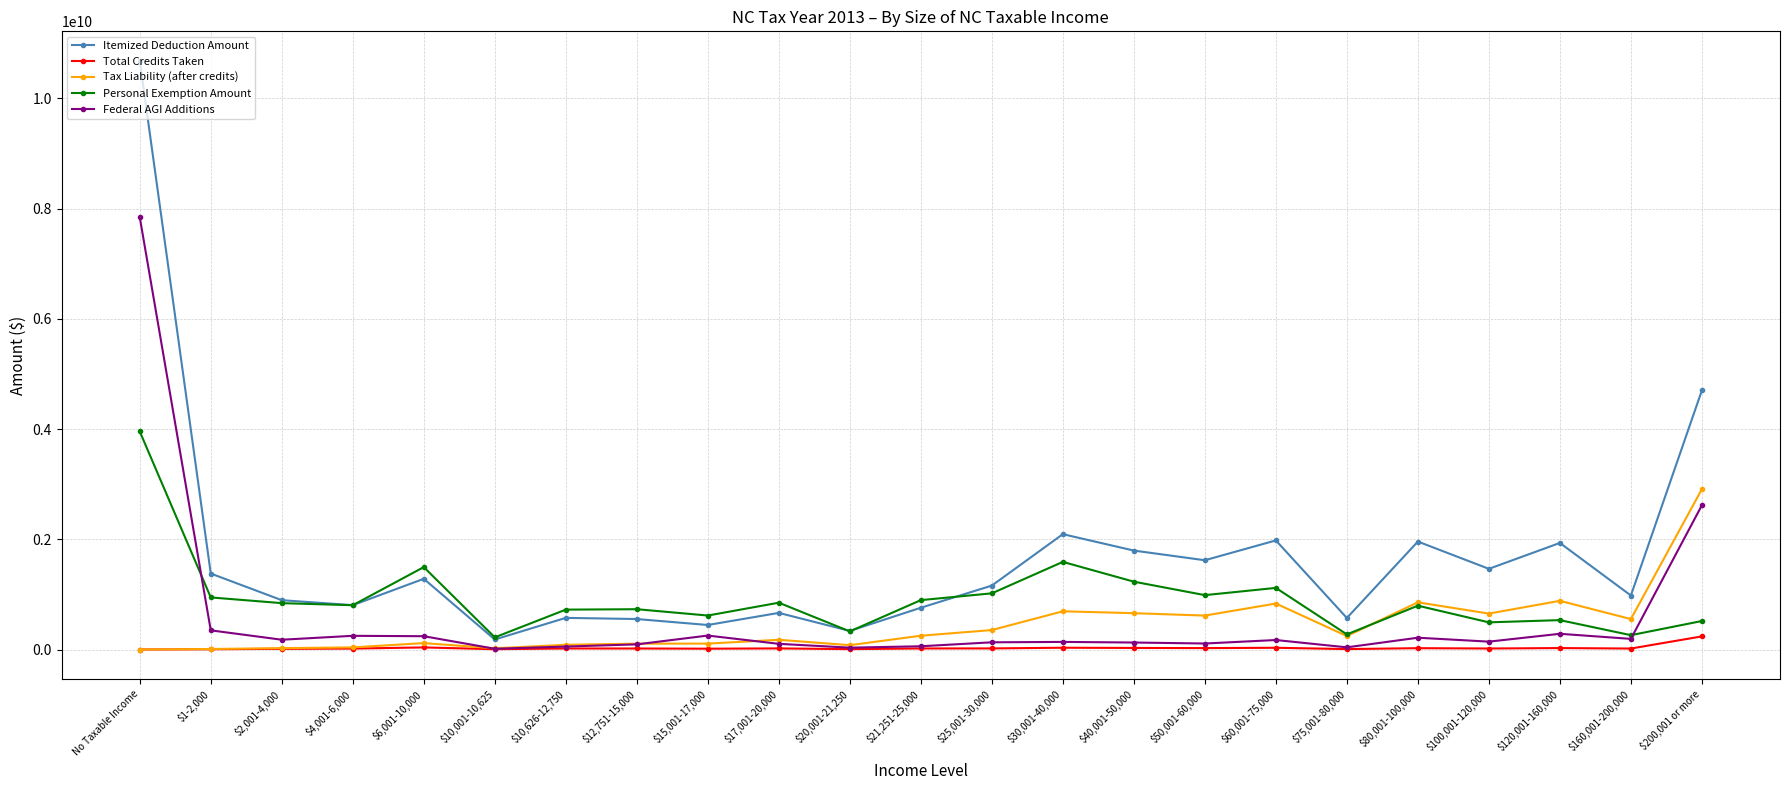

Is it true that Personal Exemption Amount equals 896298197.0 at $21,251-25,000?

True